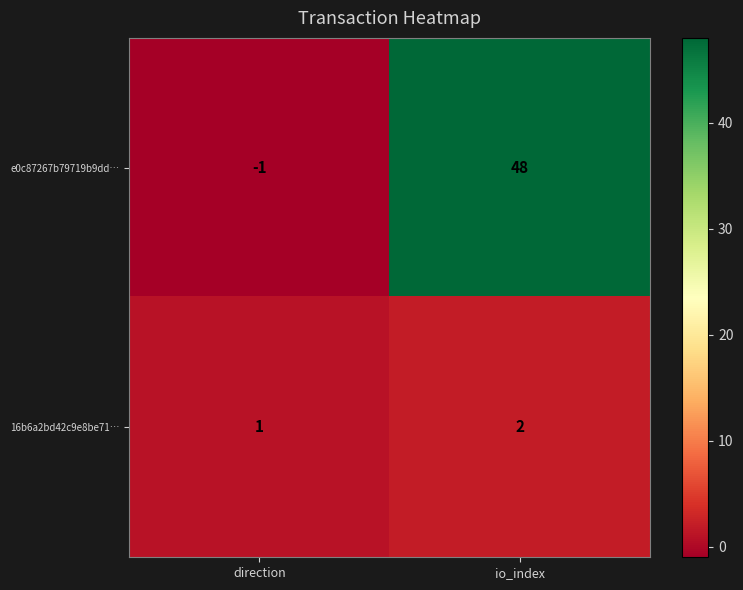

What is the sum of the 16b6a2bd42c9e8be71… values at direction and io_index?

3